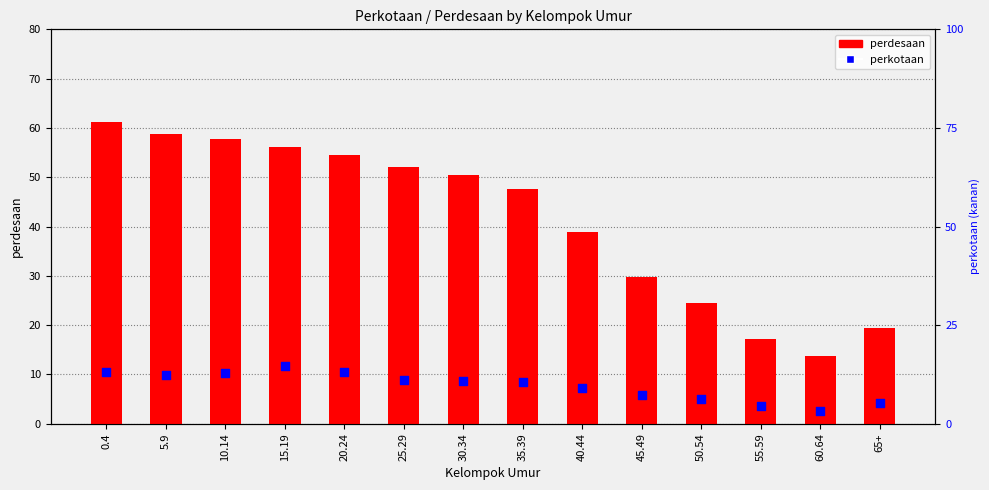

At which category is the sum across all series the highest?

0.4